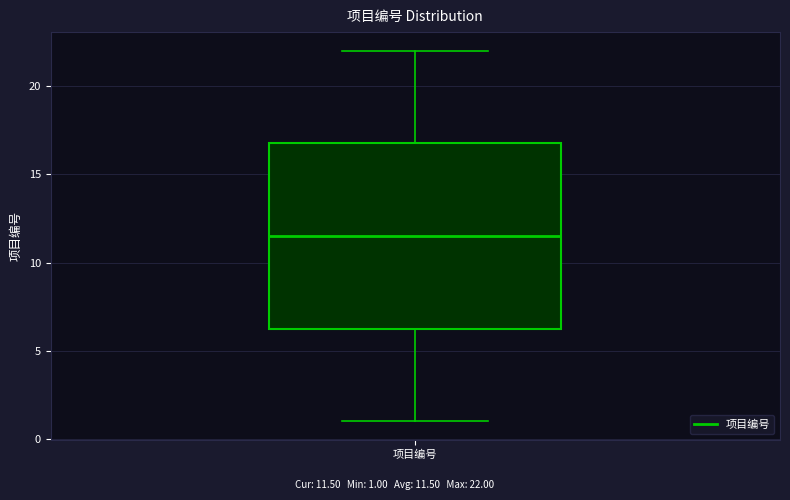

Where does the lower whisker of the box for 项目编号 end on the y-axis? The values are not printed on the chart, so give them approximately, as read against the axis.

1.0